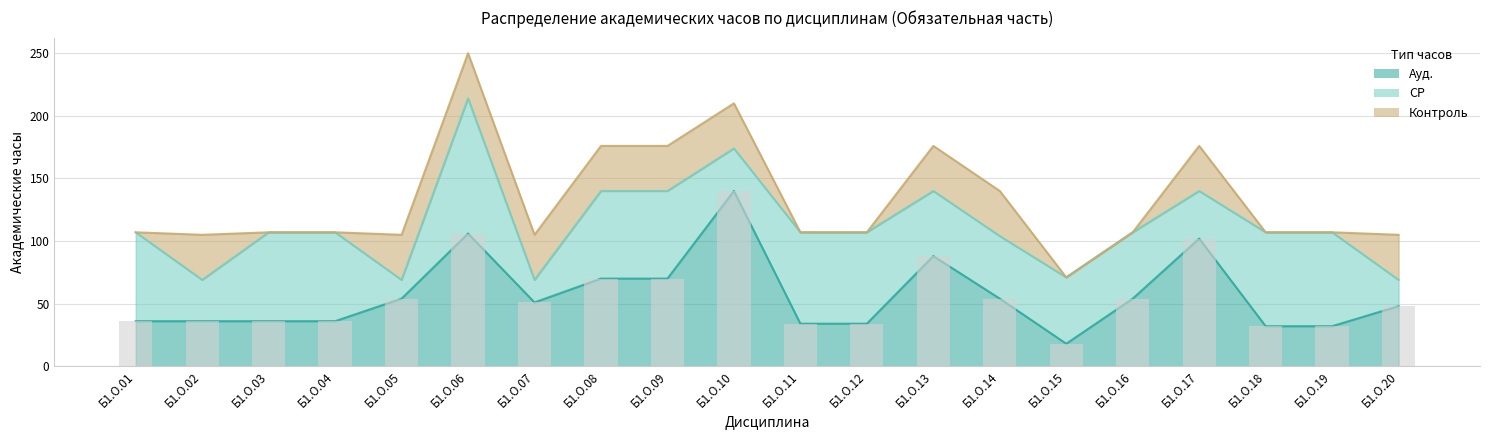

Where is Контроль nearest to the value 18?

Б1.О.01